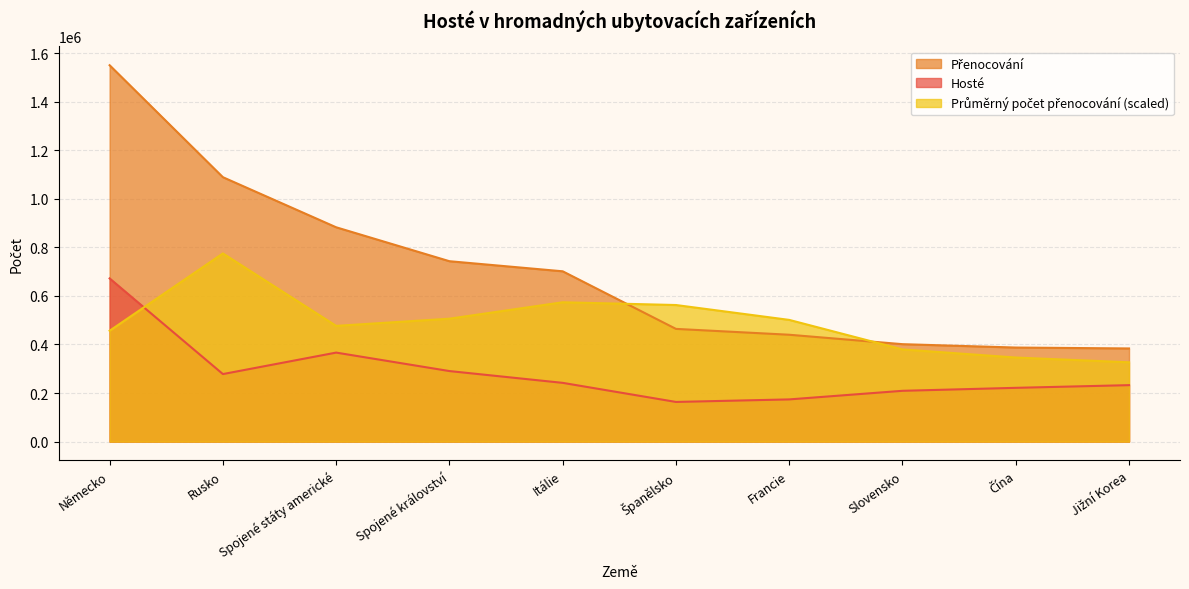

What is the sum of the Přenocování values at Jižní Korea and Rusko?

1472805.0